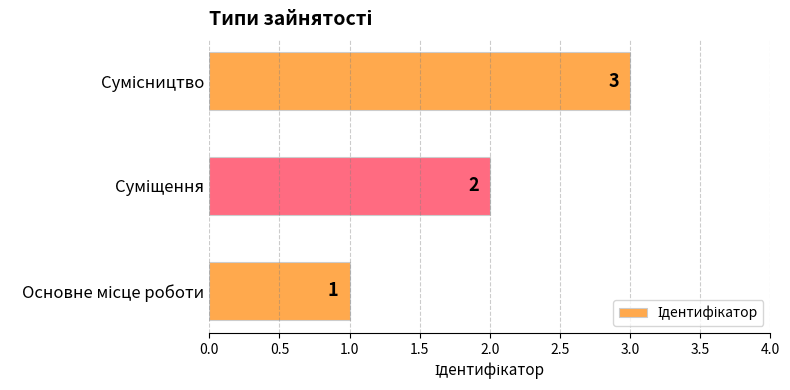

Count the values in the range 1 to 3.

3